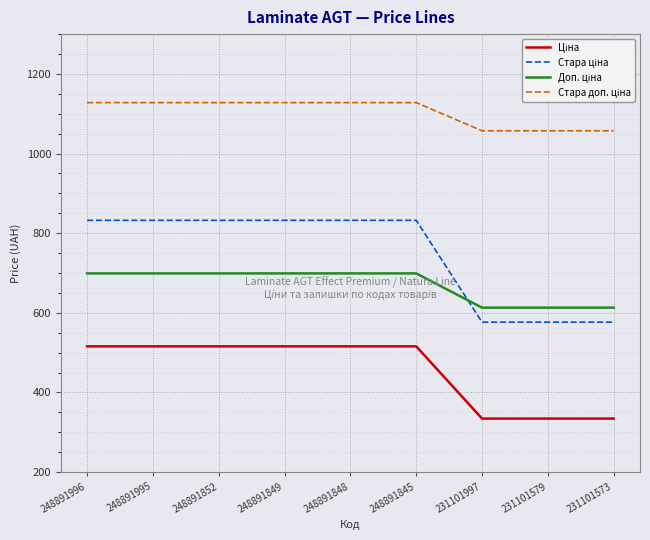

What is the total value across all series at 248891852?

3175.2